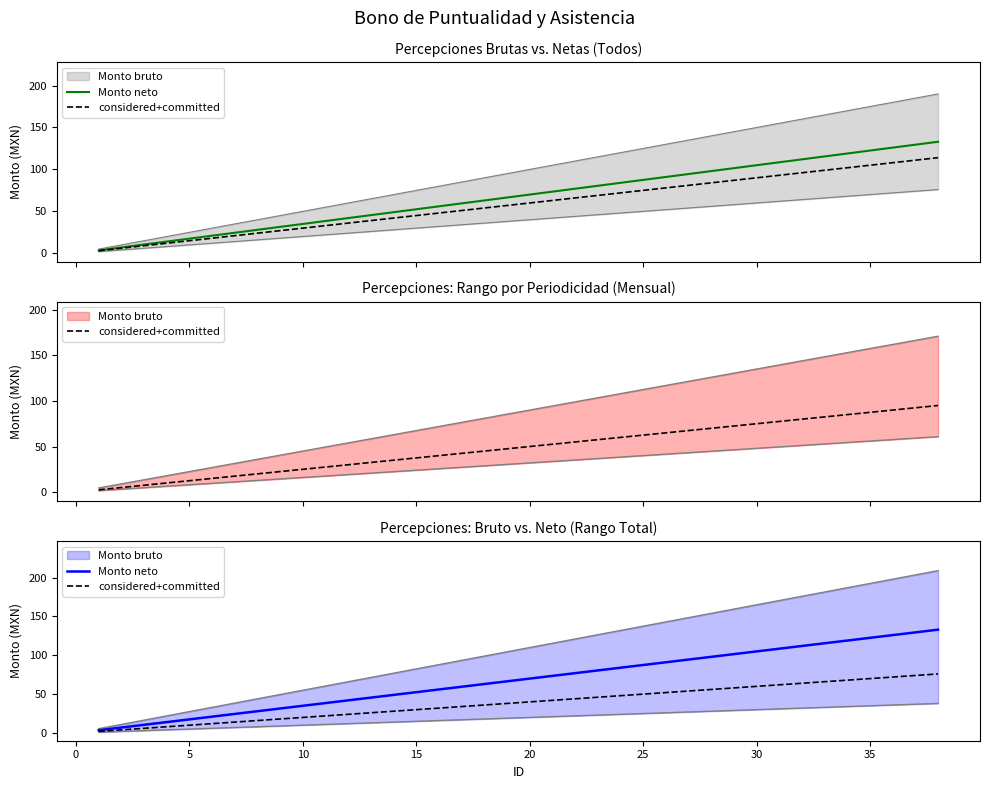

What is the maximum value for Monto neto?

133.0